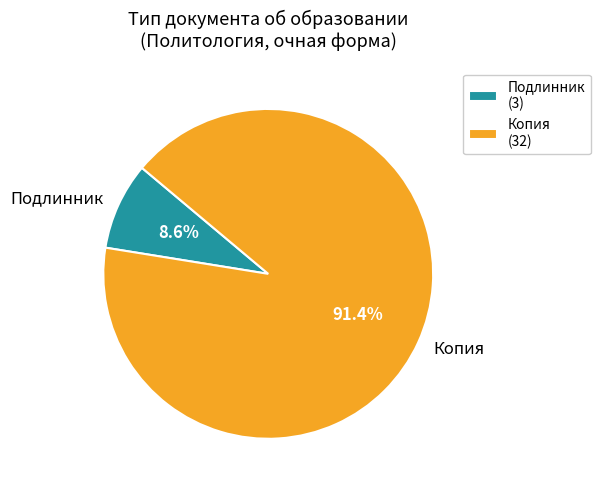

Which category has the biggest portion of the pie?

Копия